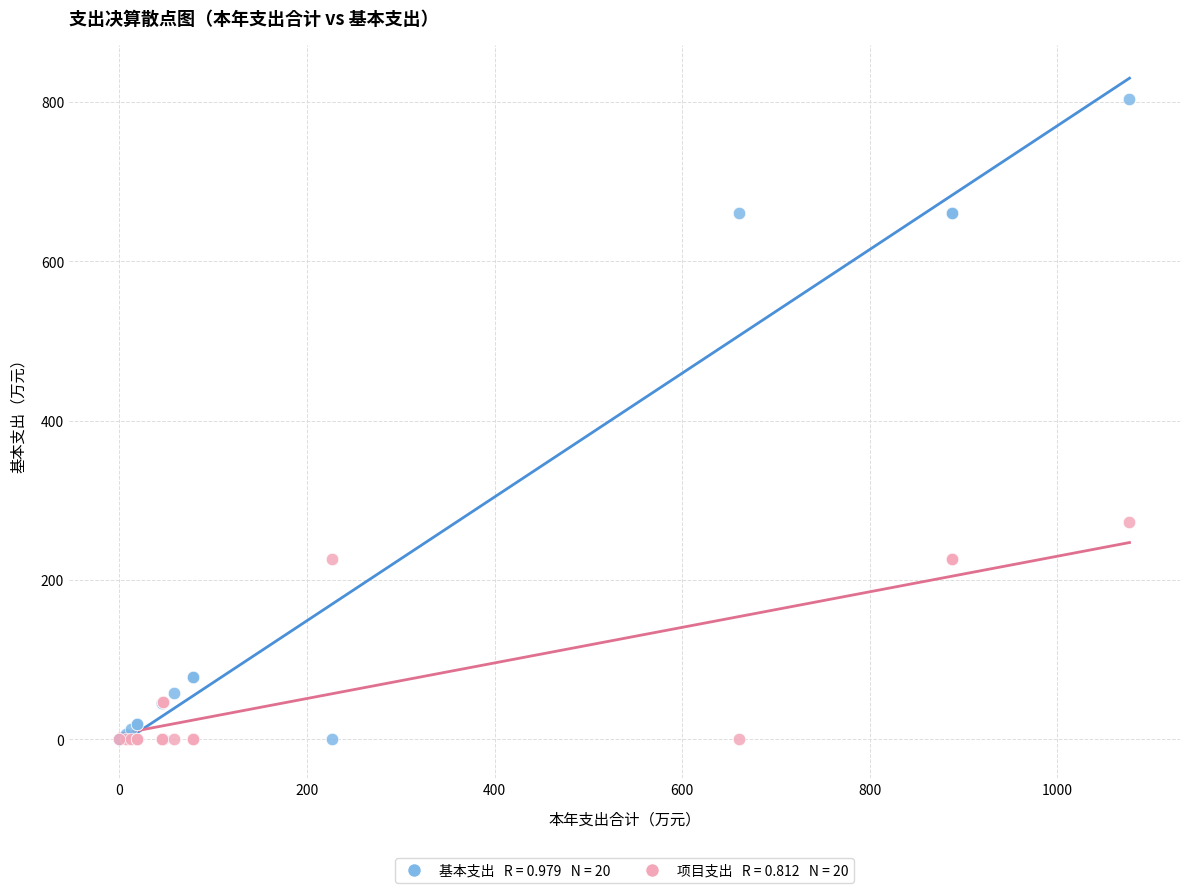

Across all series, what Y value is closest to 401?

273.0